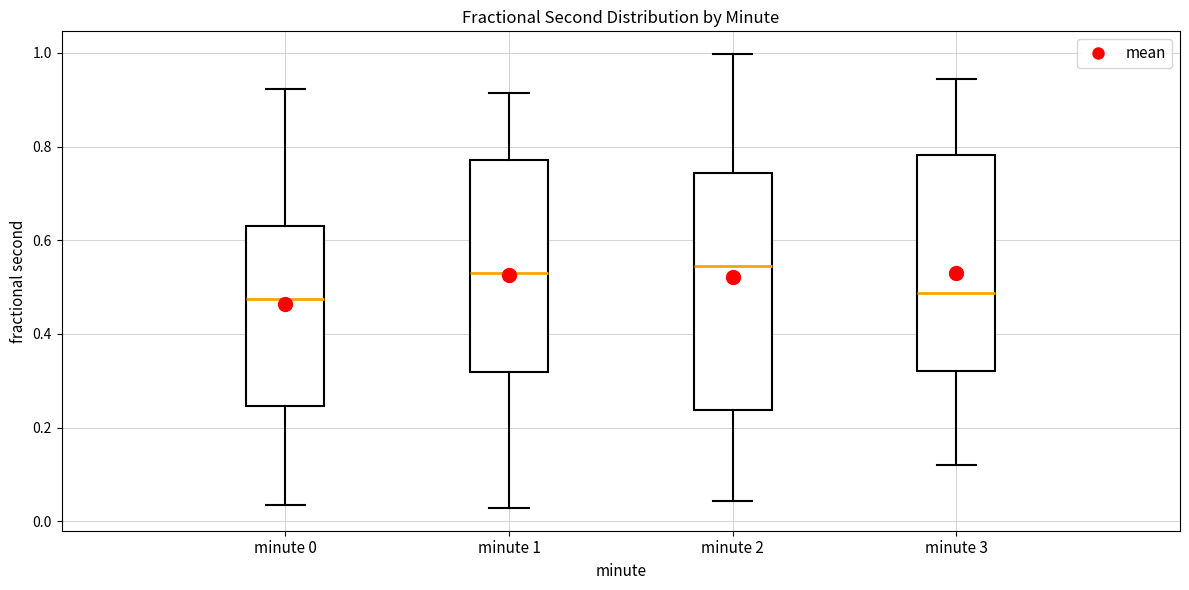

Reading left to right, transcribe this box plot: for each box, give where its median line is, the range the box spans, and where its two whiskers end, as read against the y-axis. The values are not printed on the chart, so give them approximately, as read against the axis.

minute 0: median 0.48, box 0.24 to 0.62, whiskers 0.04 to 0.92
minute 1: median 0.52, box 0.32 to 0.78, whiskers 0.02 to 0.92
minute 2: median 0.54, box 0.24 to 0.74, whiskers 0.04 to 1.00
minute 3: median 0.48, box 0.32 to 0.78, whiskers 0.12 to 0.94